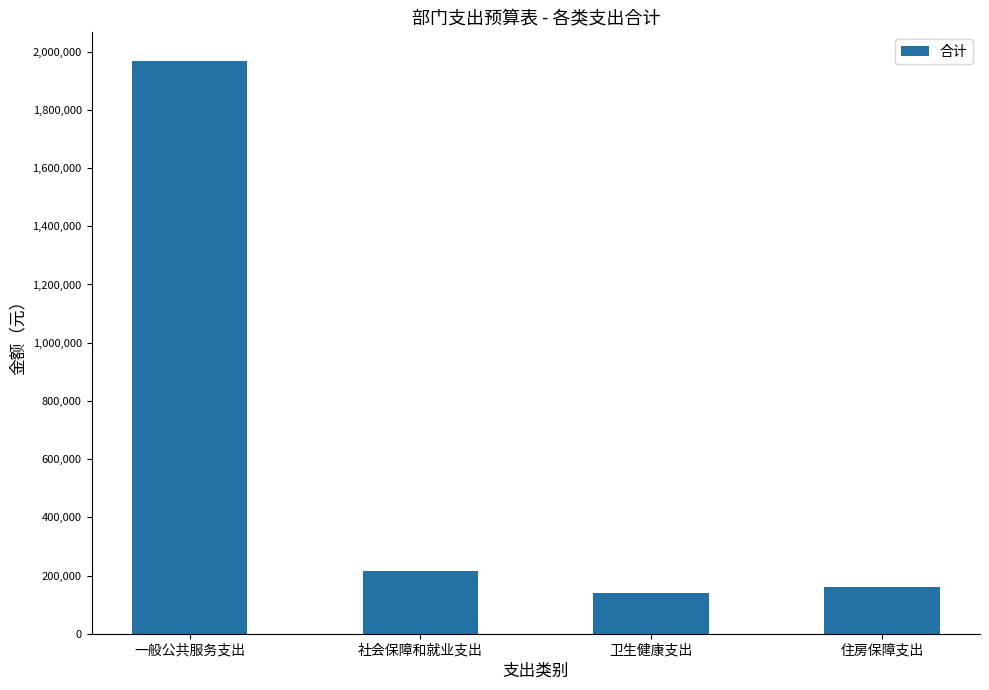

What is the smallest value displayed?

140072.3